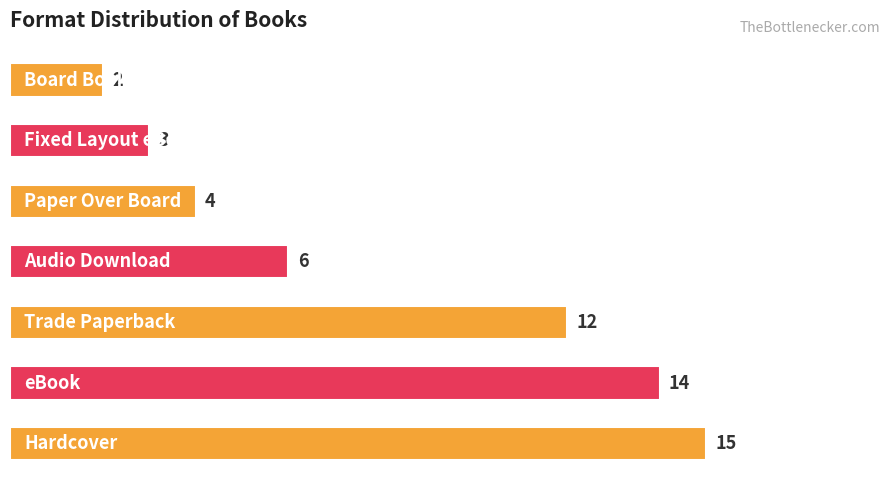

Does the chart contain stacked bars?

No